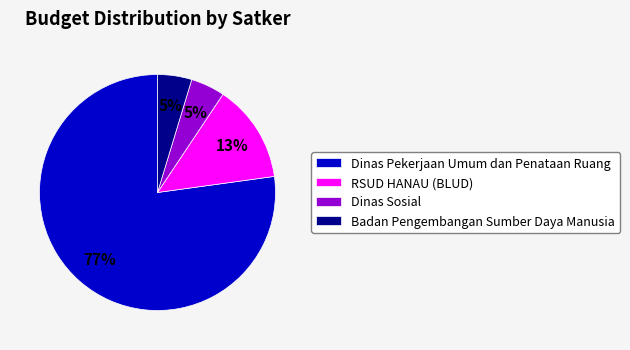

Count the number of slices in the pie.

4